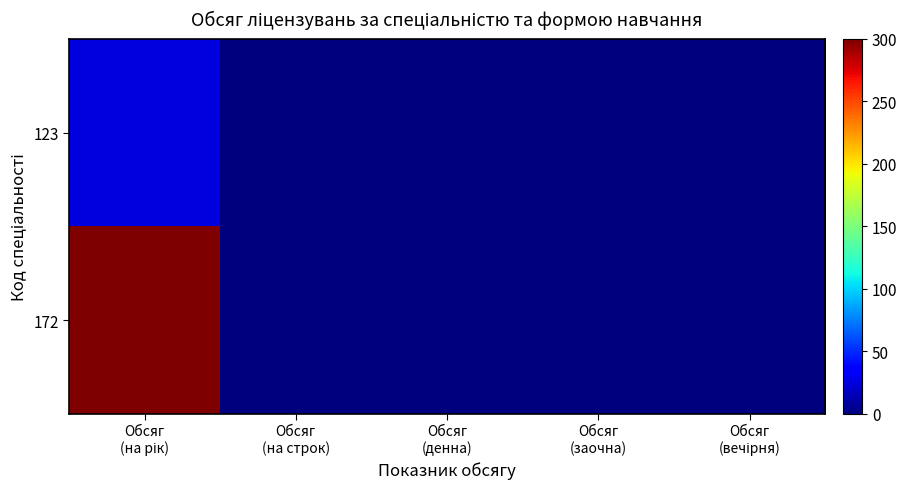

Which series changed the most between Обсяг (на рік) and Обсяг (на строк)?

172